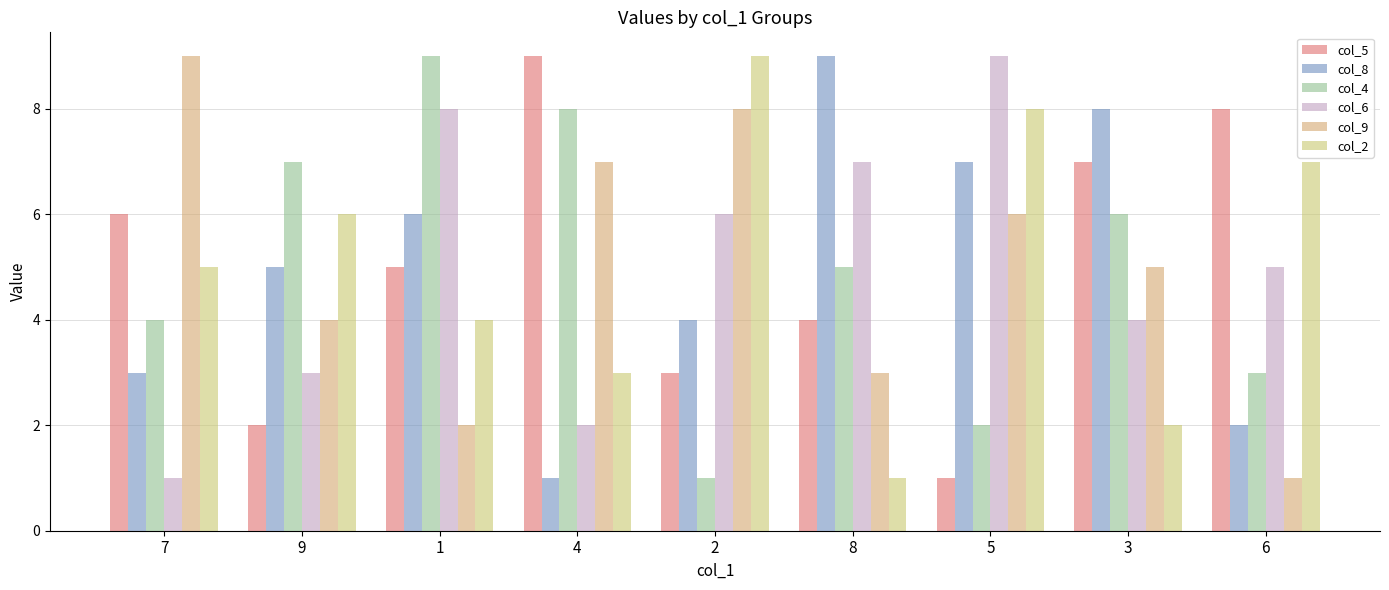

What is the maximum value for col_6?

9